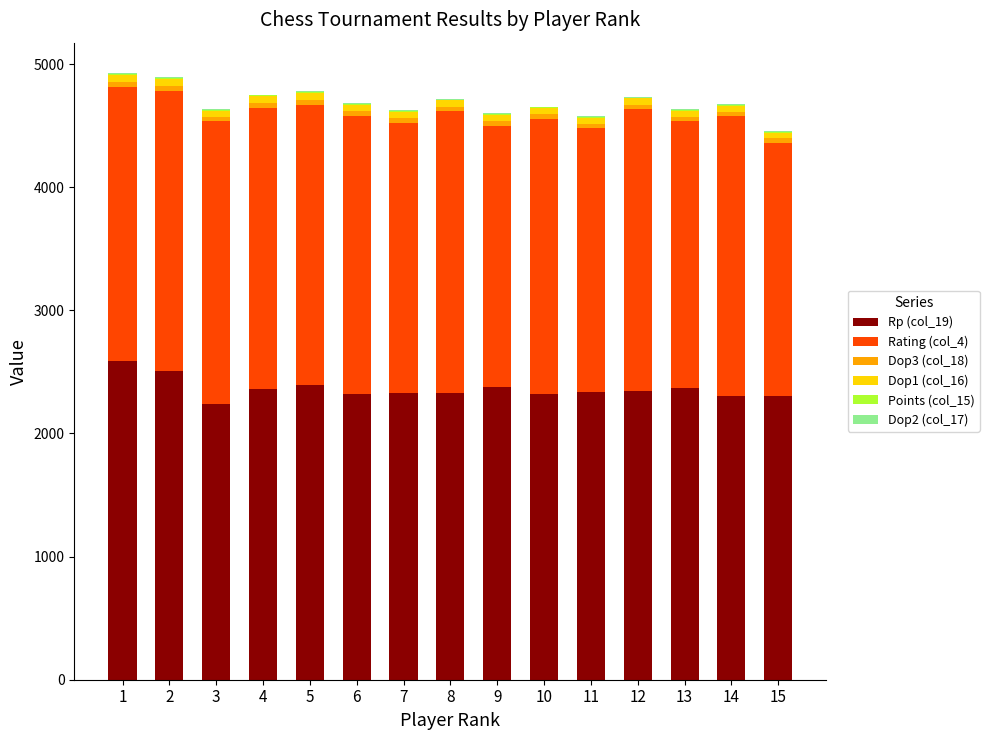

What is the sum of the Dop2 (col_17) values at 9 and 7?

12.0